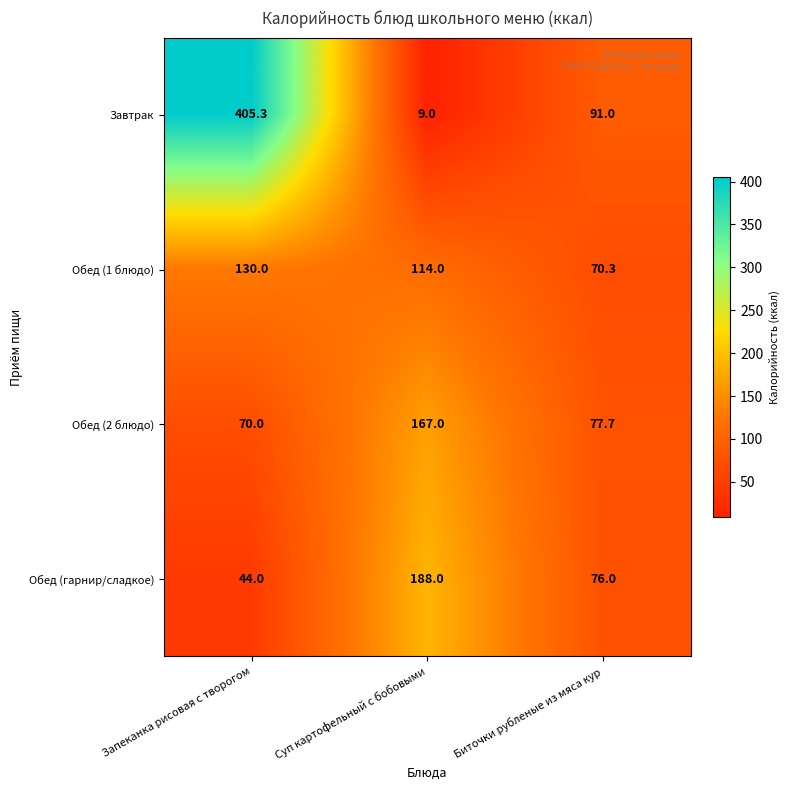

The value of Обед (2 блюдо) at Биточки рубленые из мяса кур is 23.2. True or false?

False